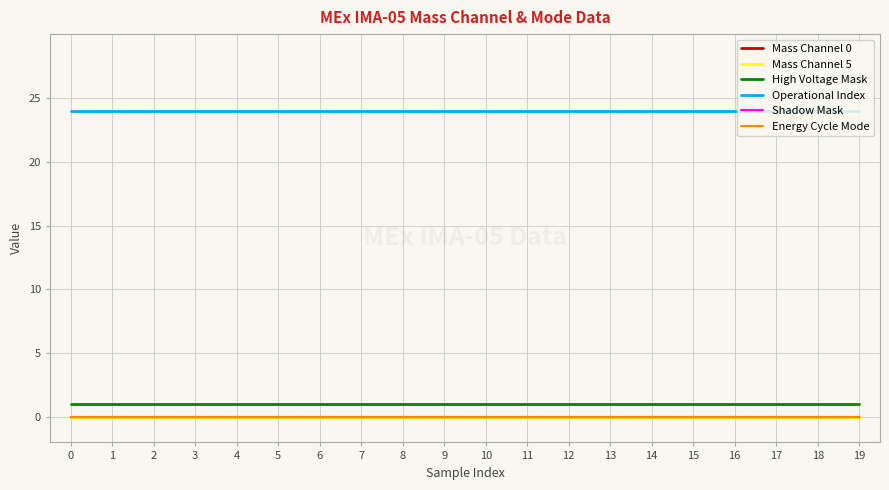

Between 1 and 16, which series saw the biggest shift?

Mass Channel 0